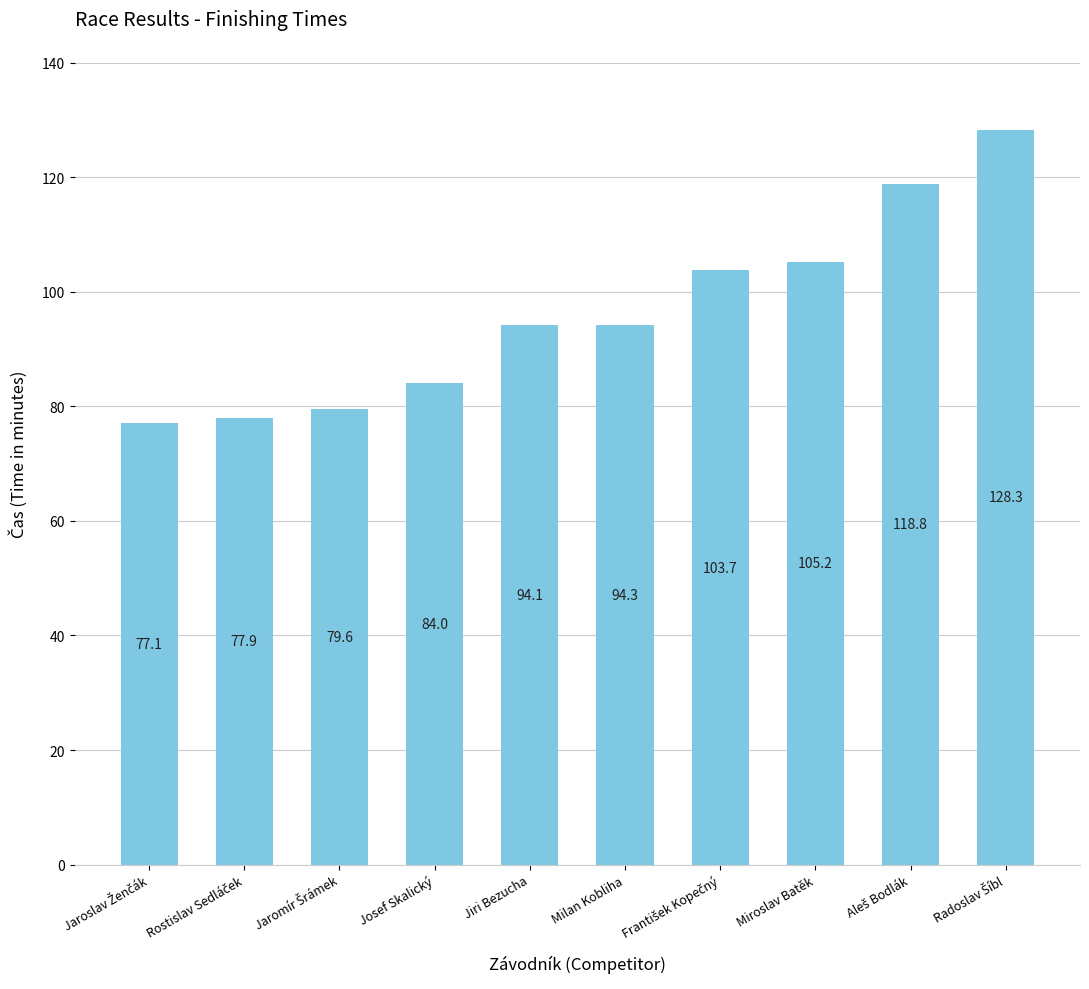

At which label does the data first exceed 94?

Jiri Bezucha